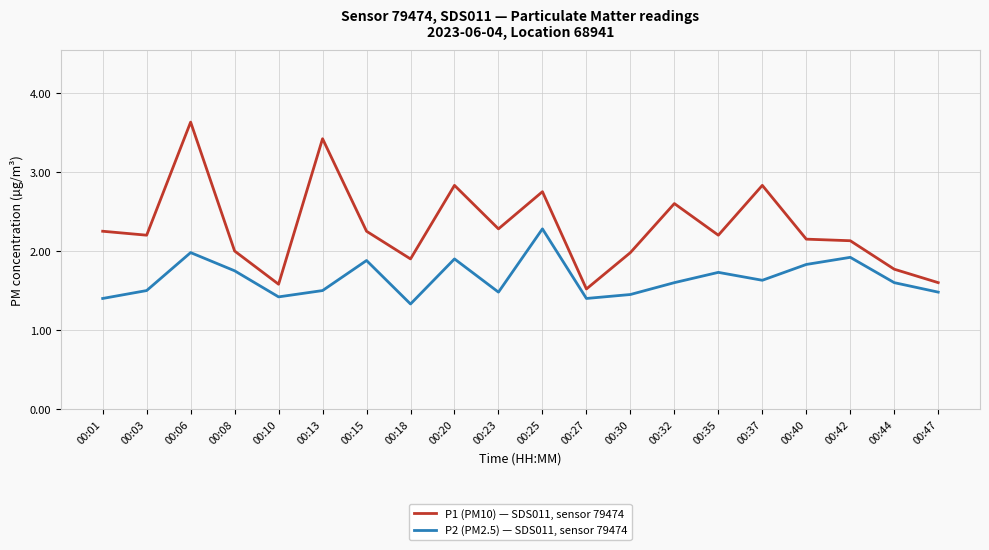

The P1 (PM10) — SDS011, sensor 79474 series shows 1.8 at 00:44. True or false?

True